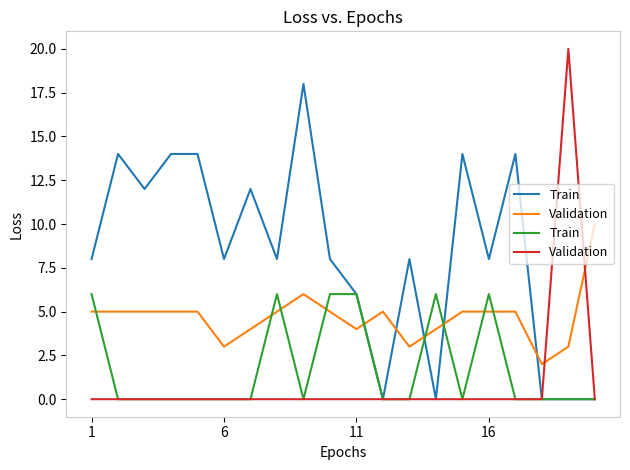

At how many categories does at least one series exceed 19?

1